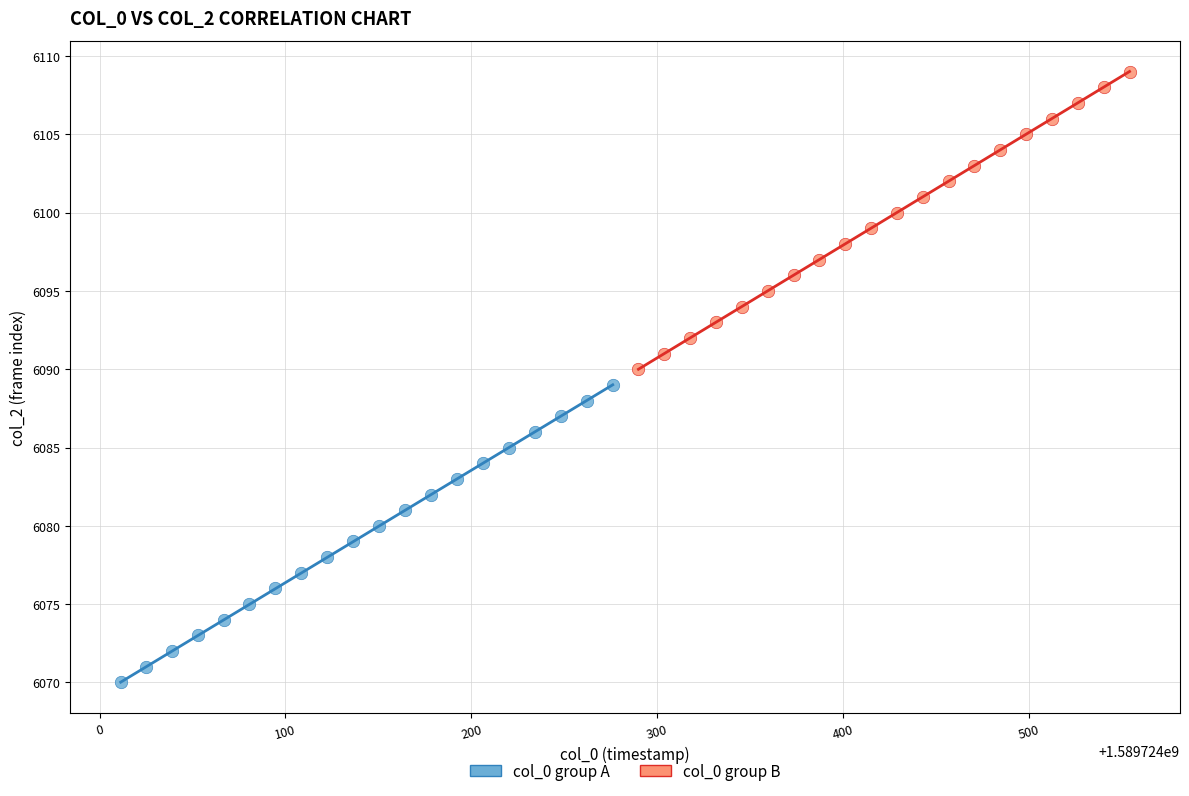

Which series contains the lowest Y value?

col_0 group A